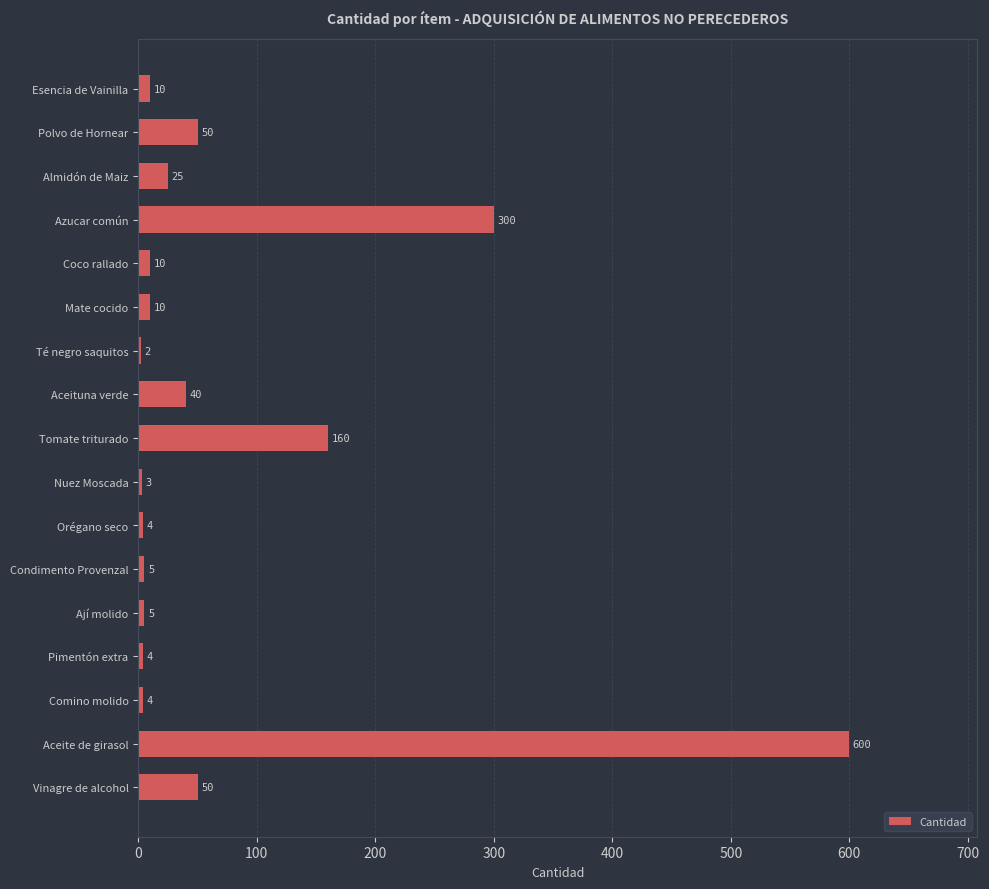

What is the maximum value shown in the chart?

600